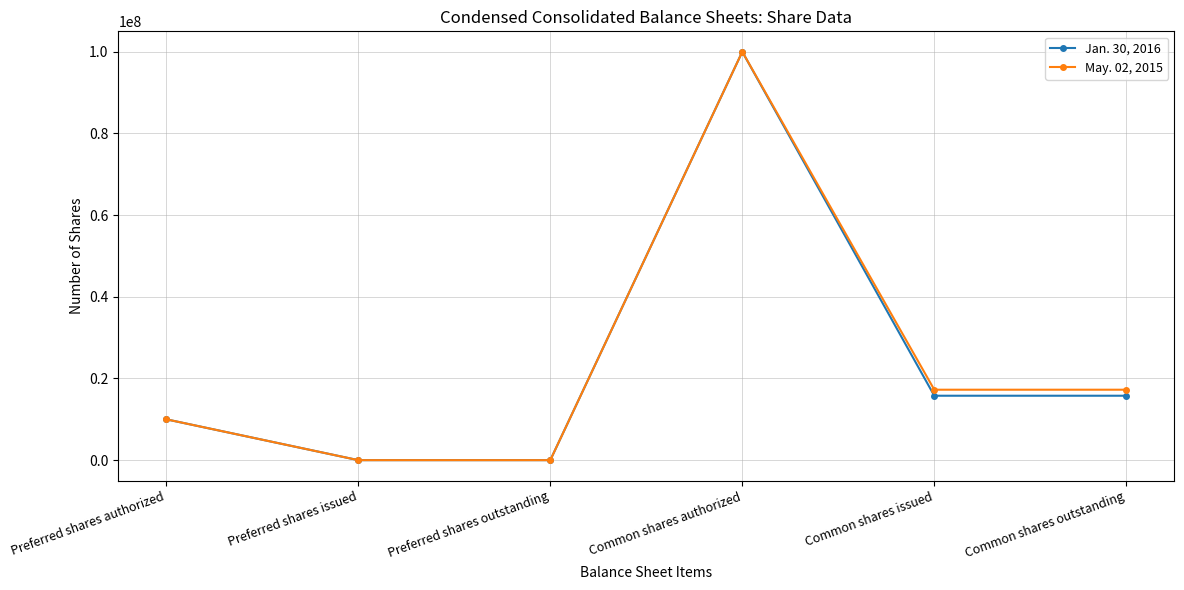

What is the spread (max minus min) of values at Common shares issued?

1473586